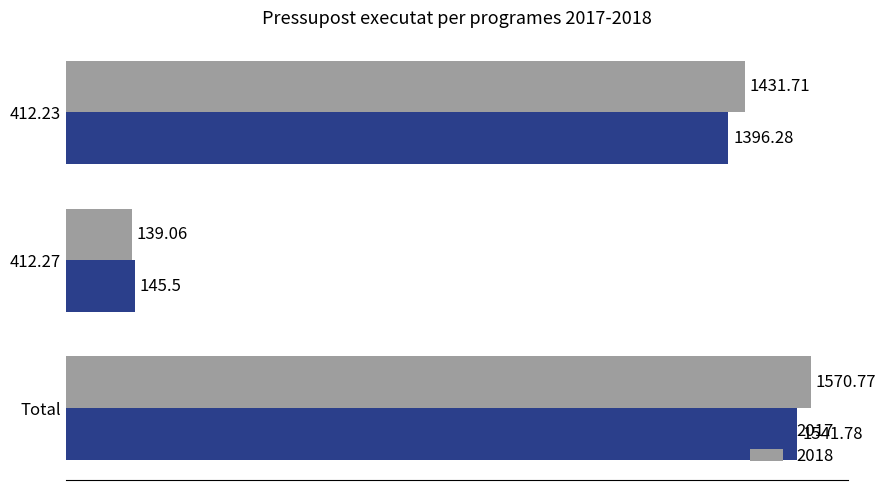

Count the number of categories in the chart.

3